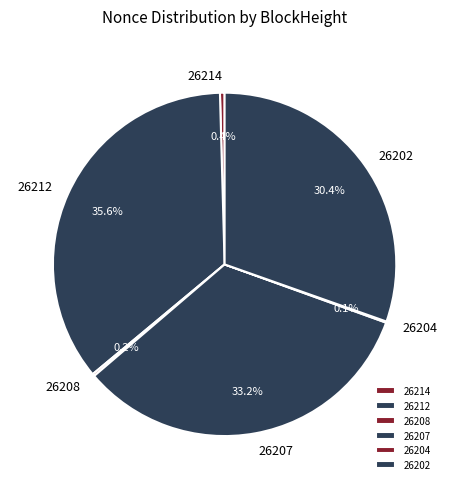

Combined, do 26202 and 26212 account for over 50%?

Yes